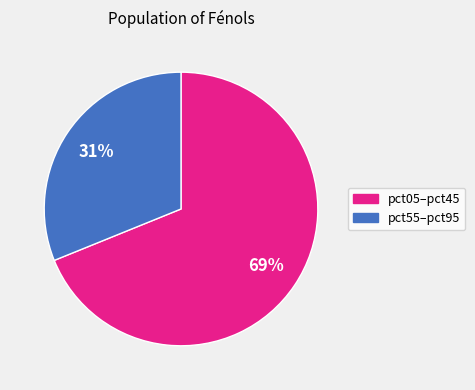

Is there a majority slice in this chart?

Yes